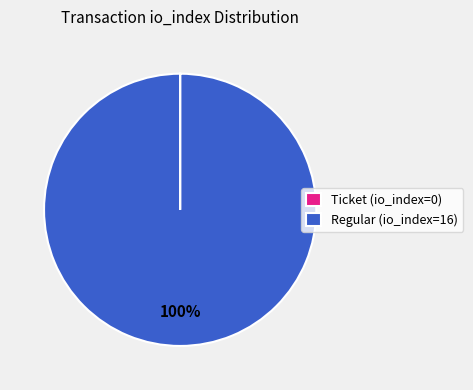

To the nearest percent, what is the difference between the largest and smallest slice percentages?

100%